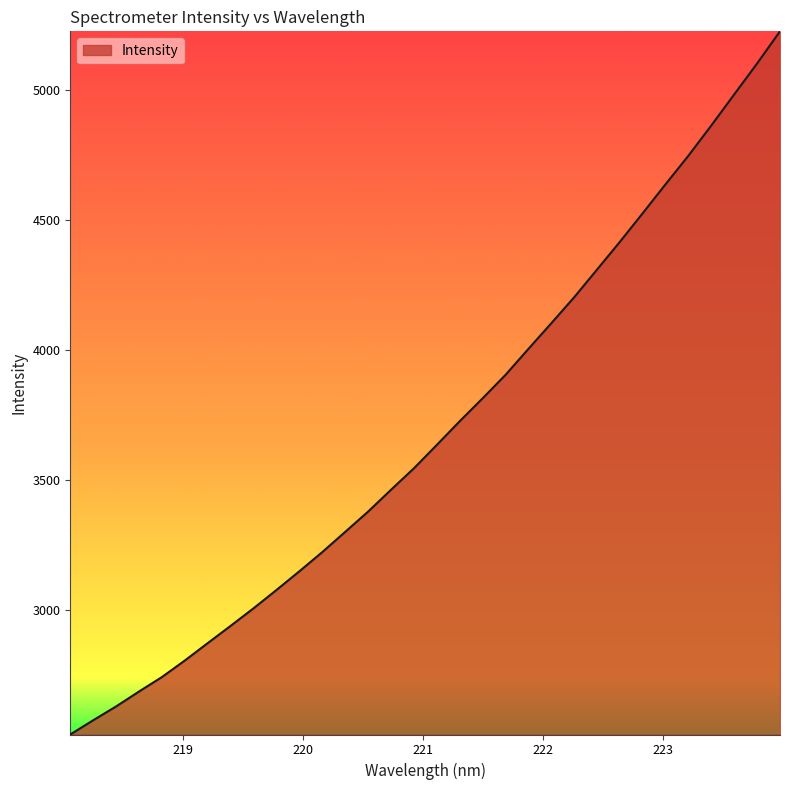

What is the maximum value shown in the chart?

5225.5